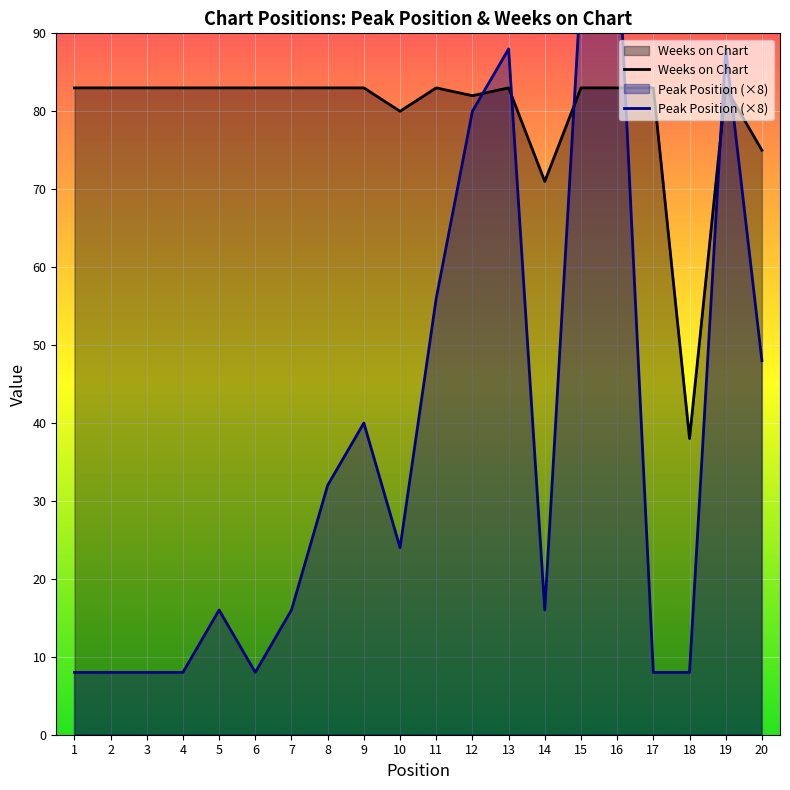

What is the total value across all series at 18?

46